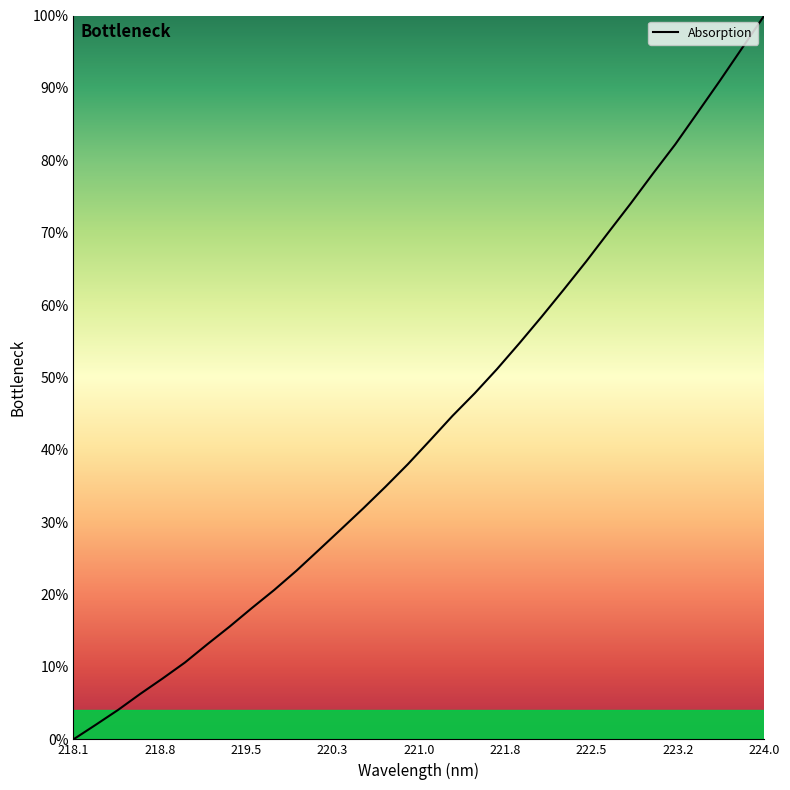

What is the maximum value shown in the chart?

100.0